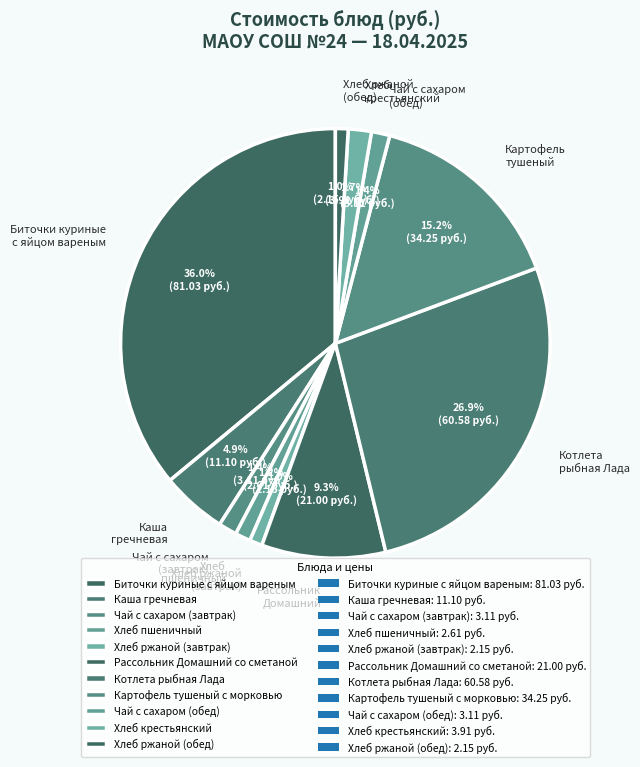

How many segments does this pie chart have?

11